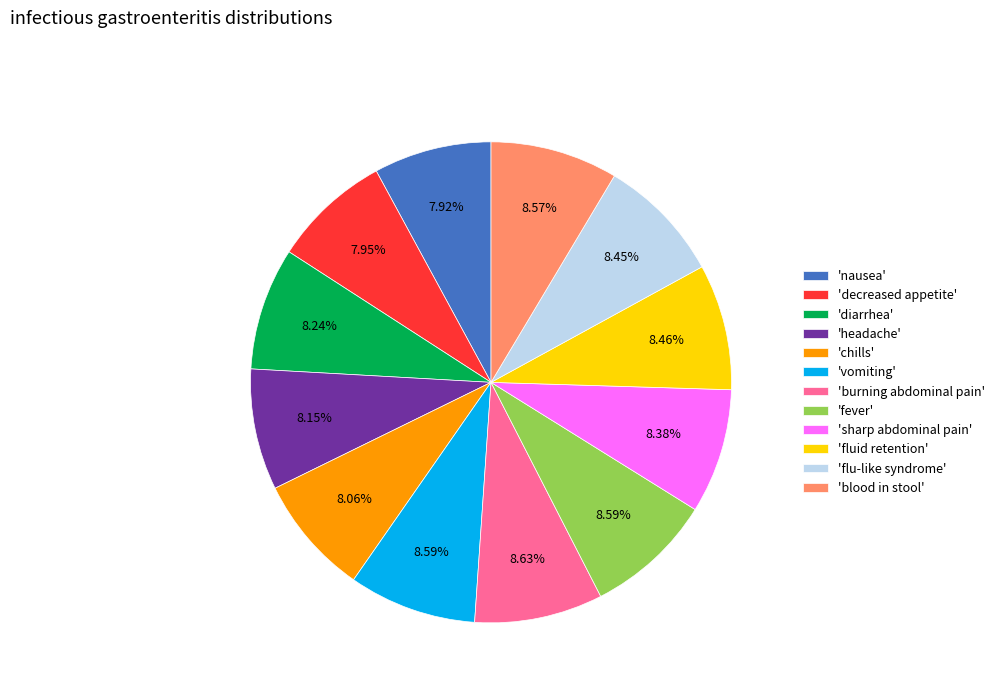

Is the sum of 'nausea' and 'diarrhea' greater than half?

No